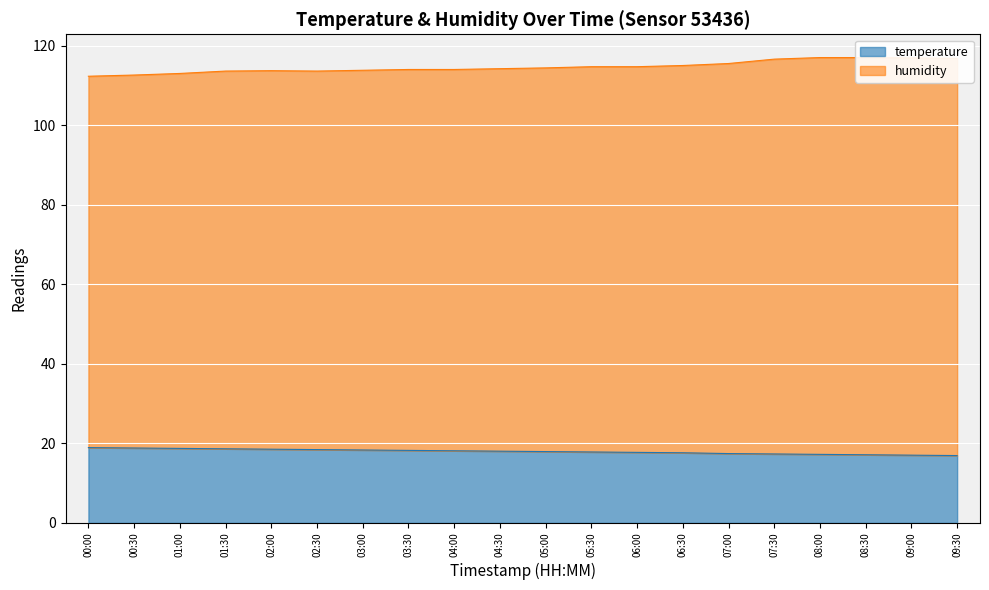

True or false: humidity and temperature cross at least once.

False